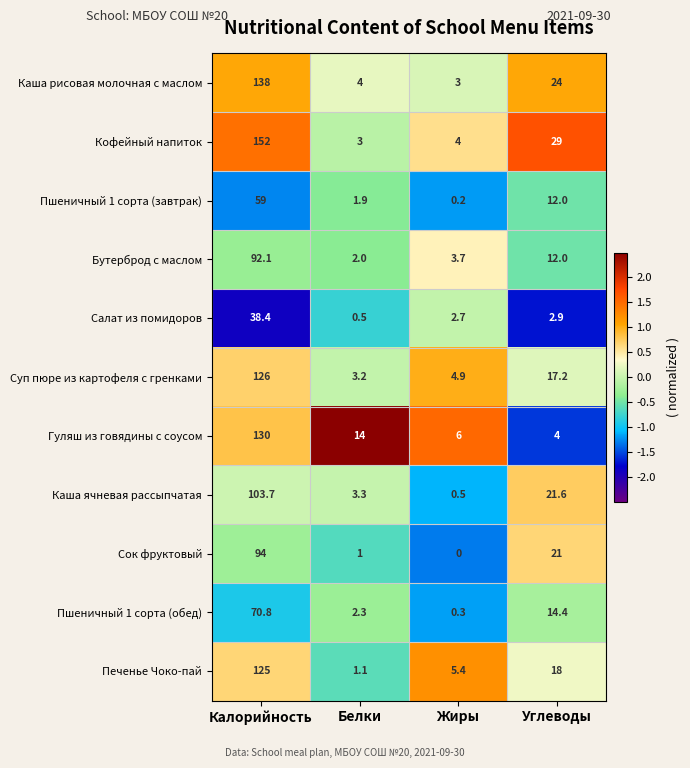

Where is Сок фруктовый nearest to the value 47?

Углеводы